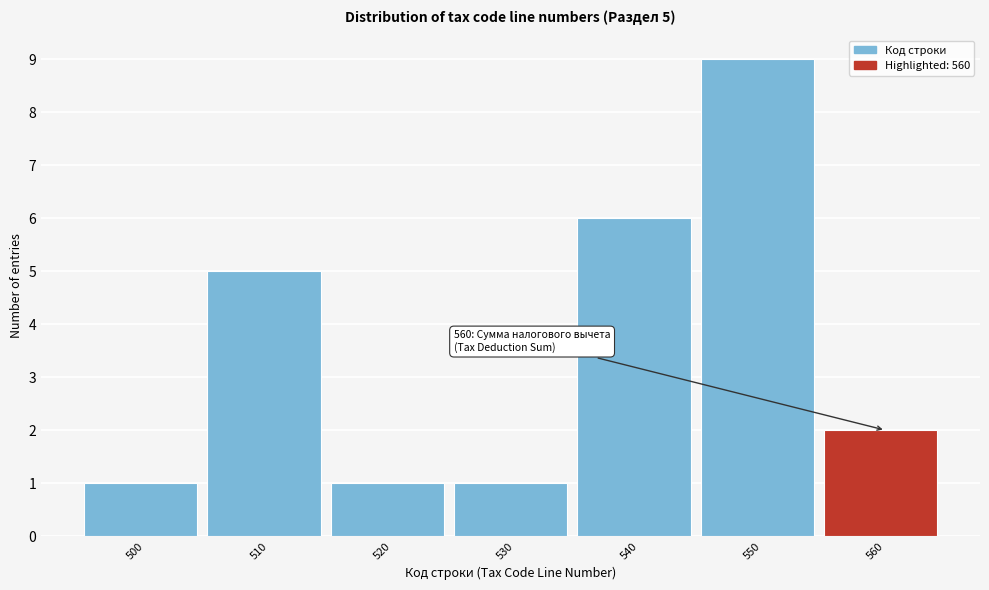

Reading right to left, list all the values displayed in this chart.

560=2	550=9	540=6	530=1	520=1	510=5	500=1